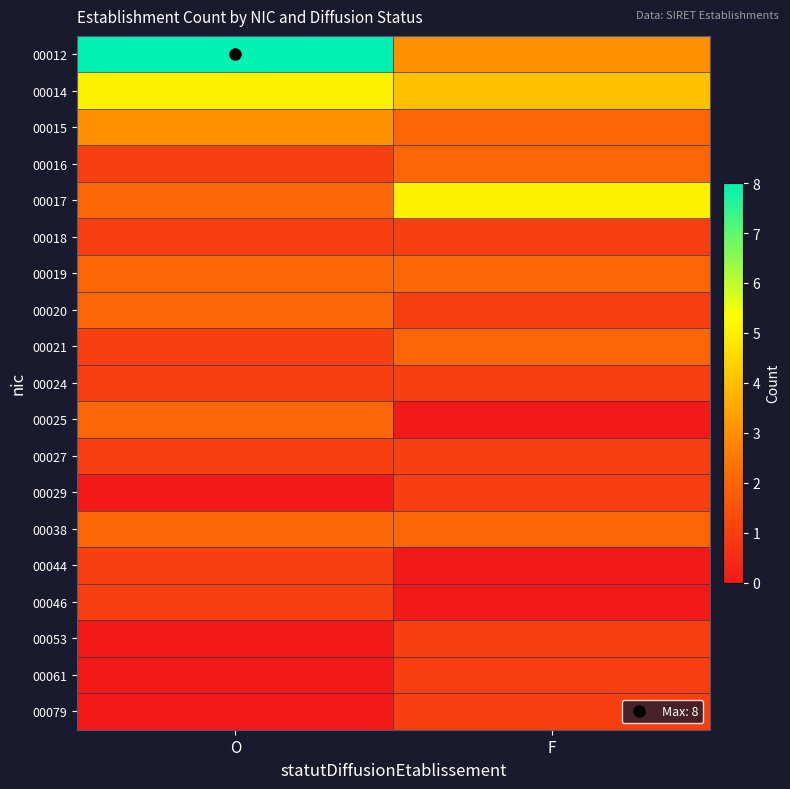

At which category is the sum across all series the highest?

O